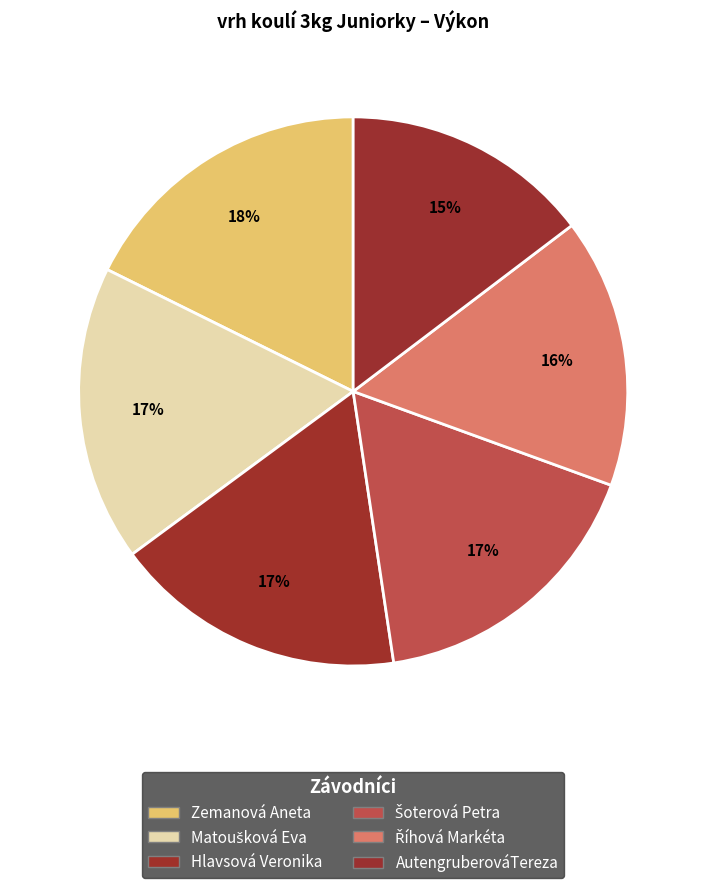

To the nearest percent, what portion does Hlavsová Veronika represent?

17%